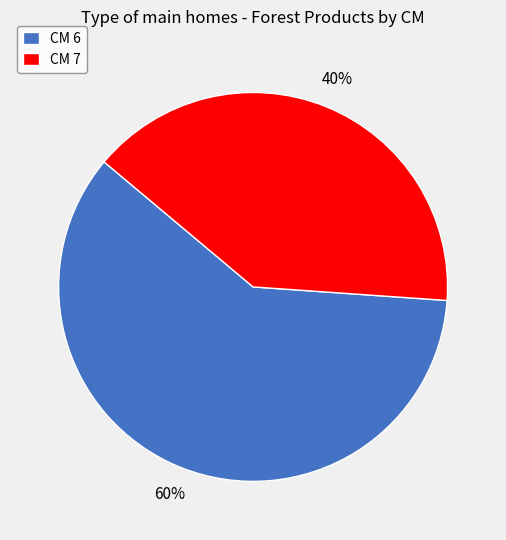

To the nearest percent, what is the combined percentage of CM 7 and CM 6?

100%